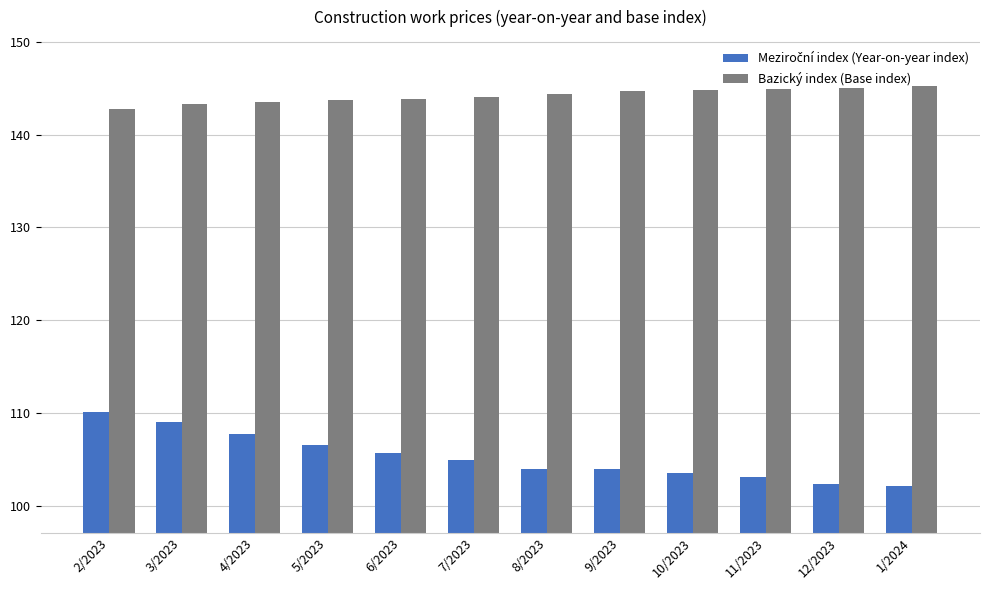

What is the minimum value shown in the chart?

102.1